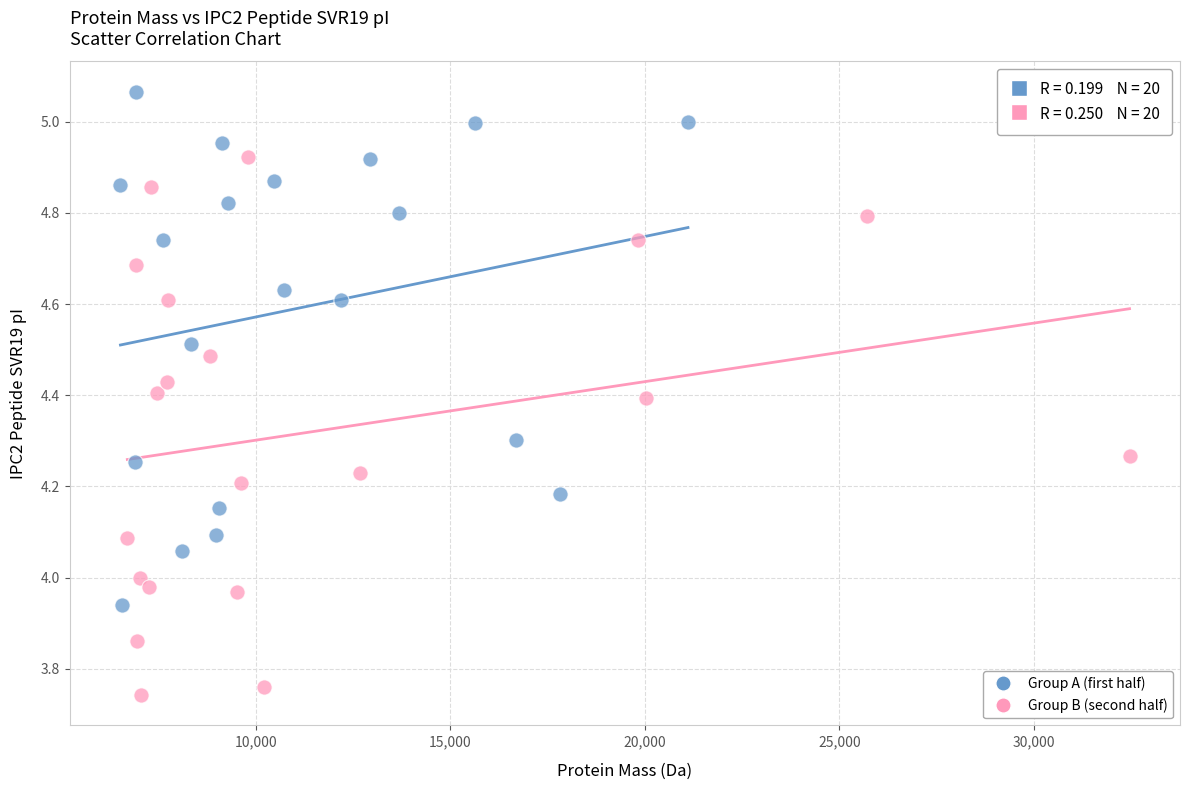

What are all the series names shown in the legend?

Group A (first half), Group B (second half)